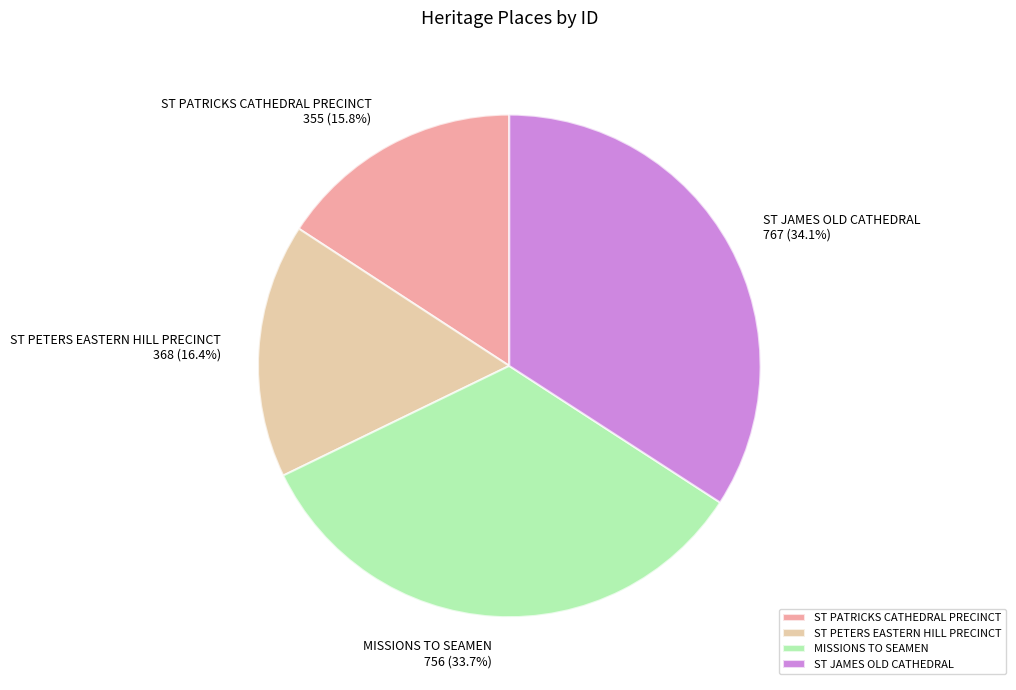

Count the number of slices in the pie.

4